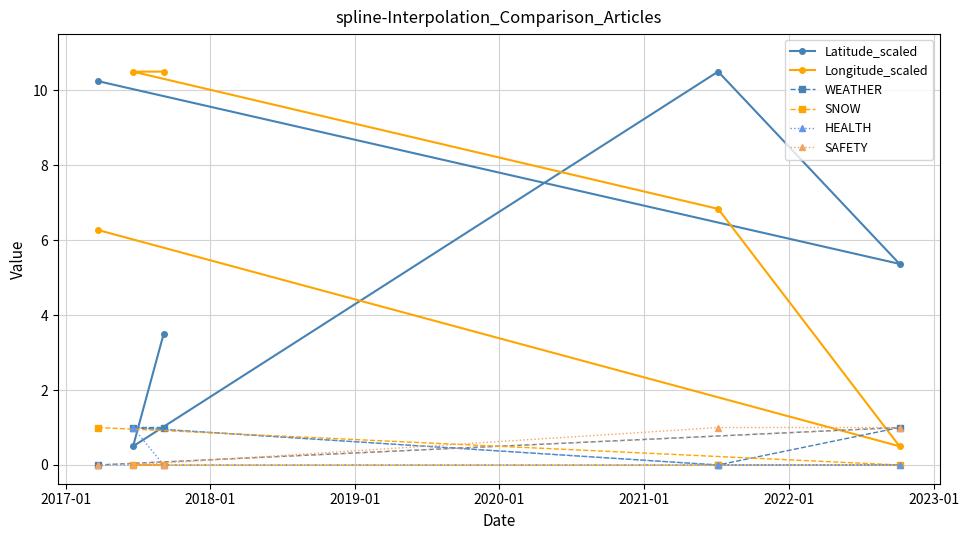

What is the maximum value shown in the chart?

10.5